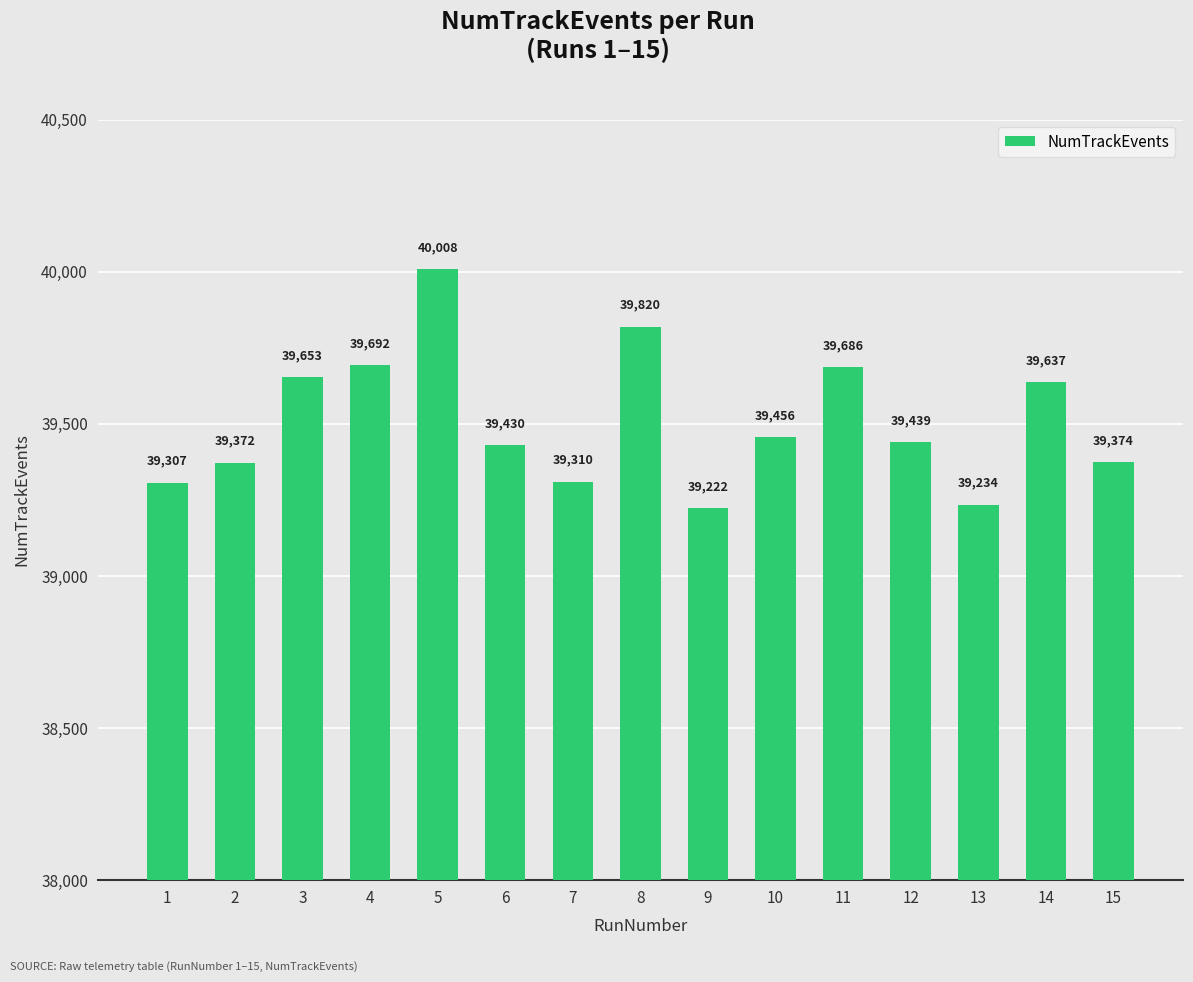

Count the number of categories in the chart.

15